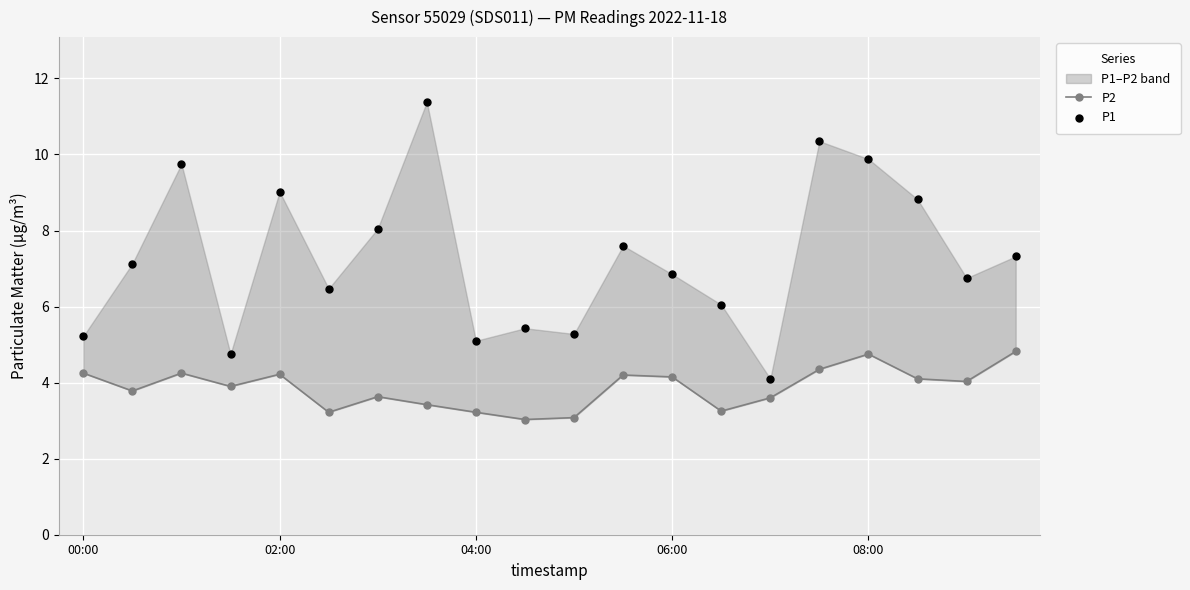

Is the value of P2 at 8 greater than the value of P1 at 17?

No